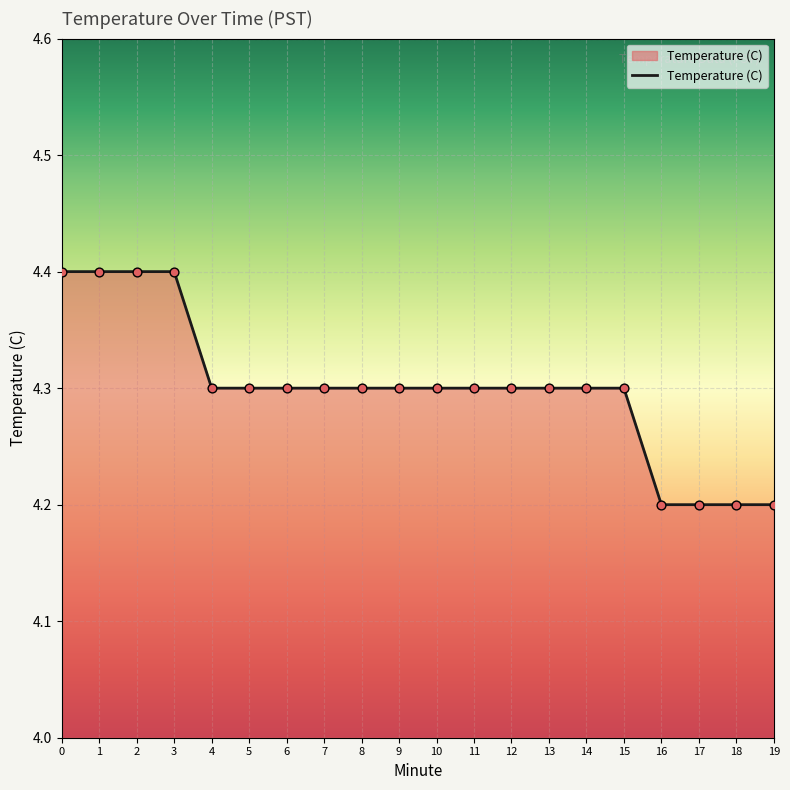

What is the change in value from 12 to 16?

-0.1